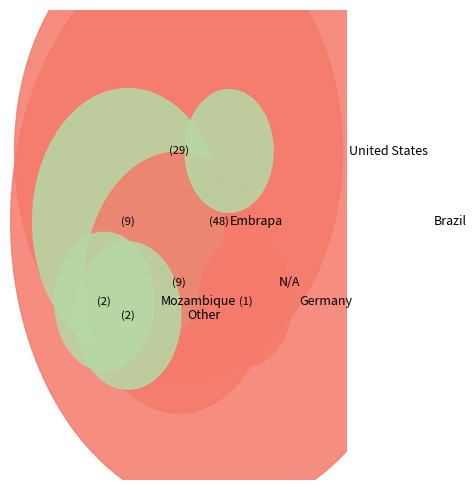

Is Other the majority of the pie?

No